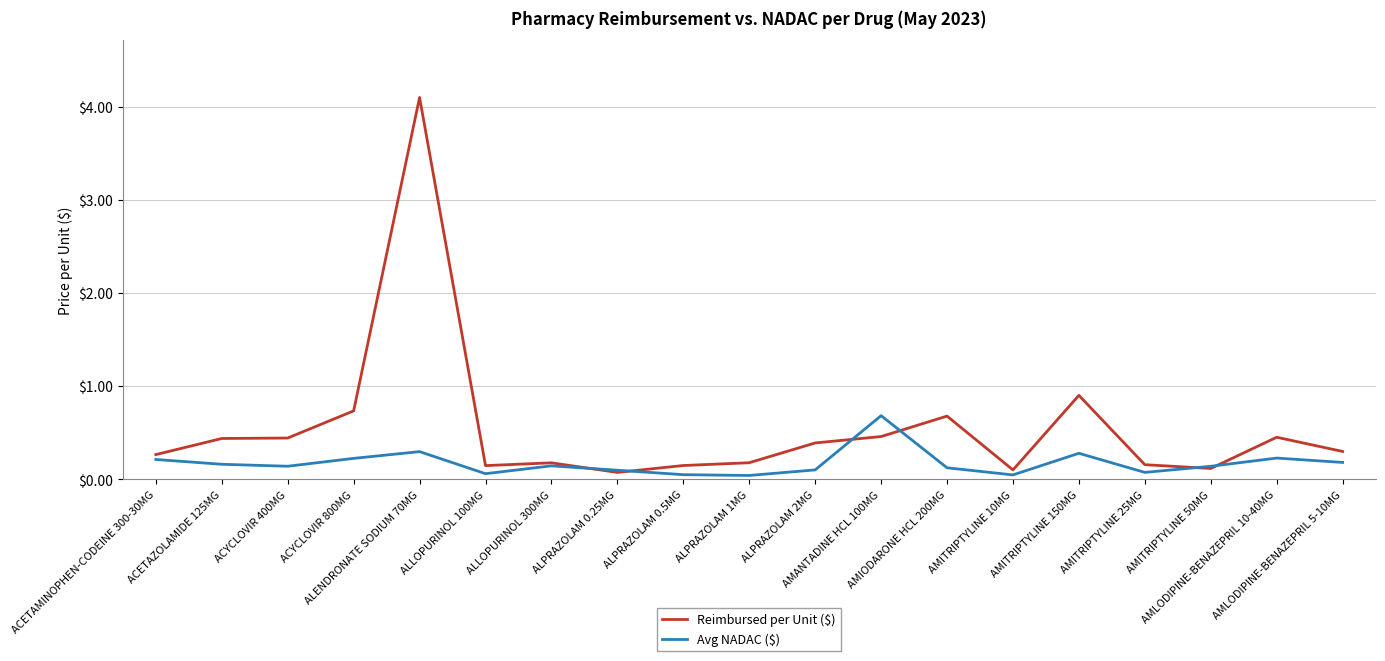

Rank the series by their maximum value, from highest to lowest.

Reimbursed per Unit ($), Avg NADAC ($)